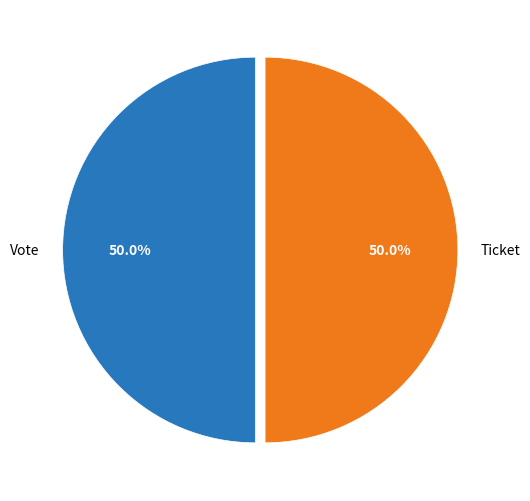

To the nearest percent, what is the difference between the largest and smallest slice percentages?

0%